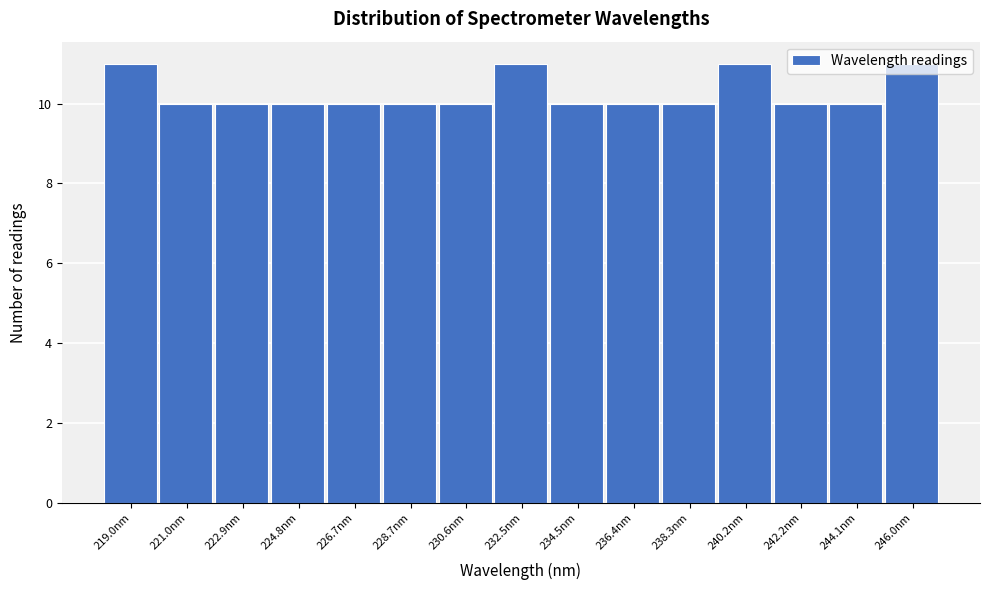

Reading left to right, transcribe this chart: for each bar, give the range it covers on the x-axis and its height. Neither the bar edges nor the heights are printed on the chart, so give them approximately, as read against the axes.

218.0 to 220.0: 11
220.0 to 222.0: 10
222.0 to 223.8: 10
223.8 to 225.8: 10
225.8 to 227.8: 10
227.8 to 229.6: 10
229.6 to 231.6: 10
231.6 to 233.4: 11
233.4 to 235.4: 10
235.4 to 237.4: 10
237.4 to 239.2: 10
239.2 to 241.2: 11
241.2 to 243.2: 10
243.2 to 245.0: 10
245.0 to 247.0: 11